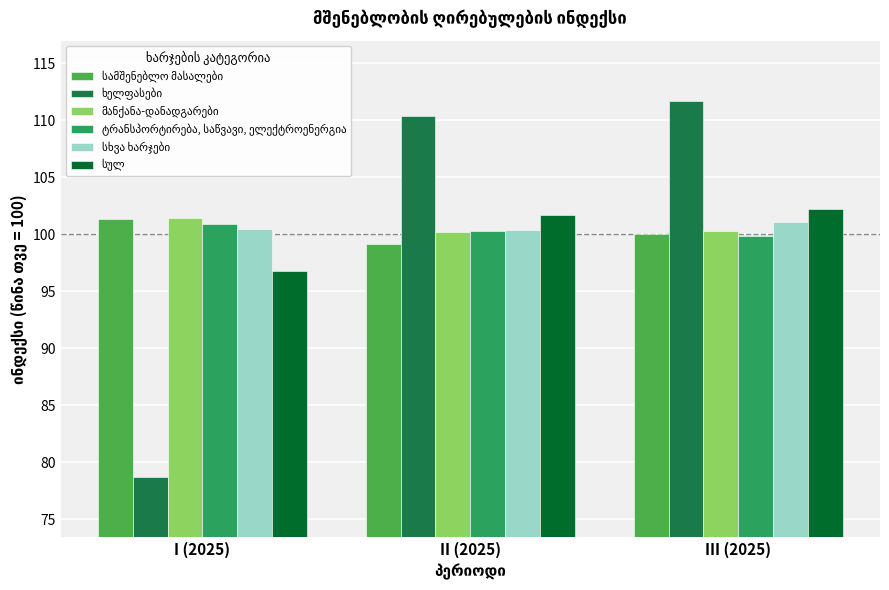

What is the total value across all series at I (2025)?

579.5